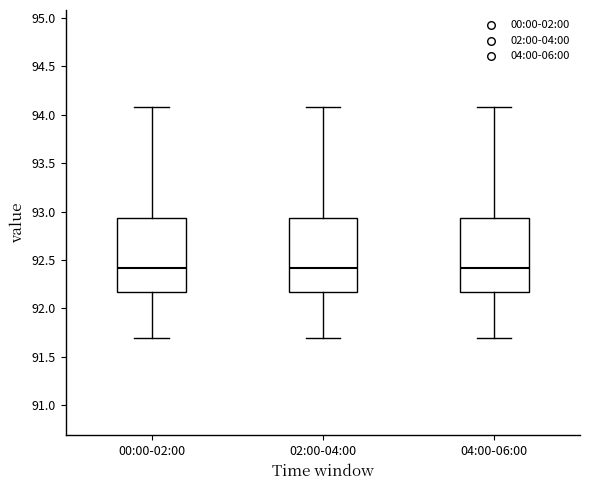

Reading left to right, read every box against the y-axis: the position of its median line, the range the box covers, and the ends of its whiskers. The values are not printed on the chart, so give them approximately, as read against the axis.

00:00-02:00: median 92.40, box 92.15 to 92.95, whiskers 91.70 to 94.10
02:00-04:00: median 92.40, box 92.15 to 92.95, whiskers 91.70 to 94.10
04:00-06:00: median 92.40, box 92.15 to 92.95, whiskers 91.70 to 94.10